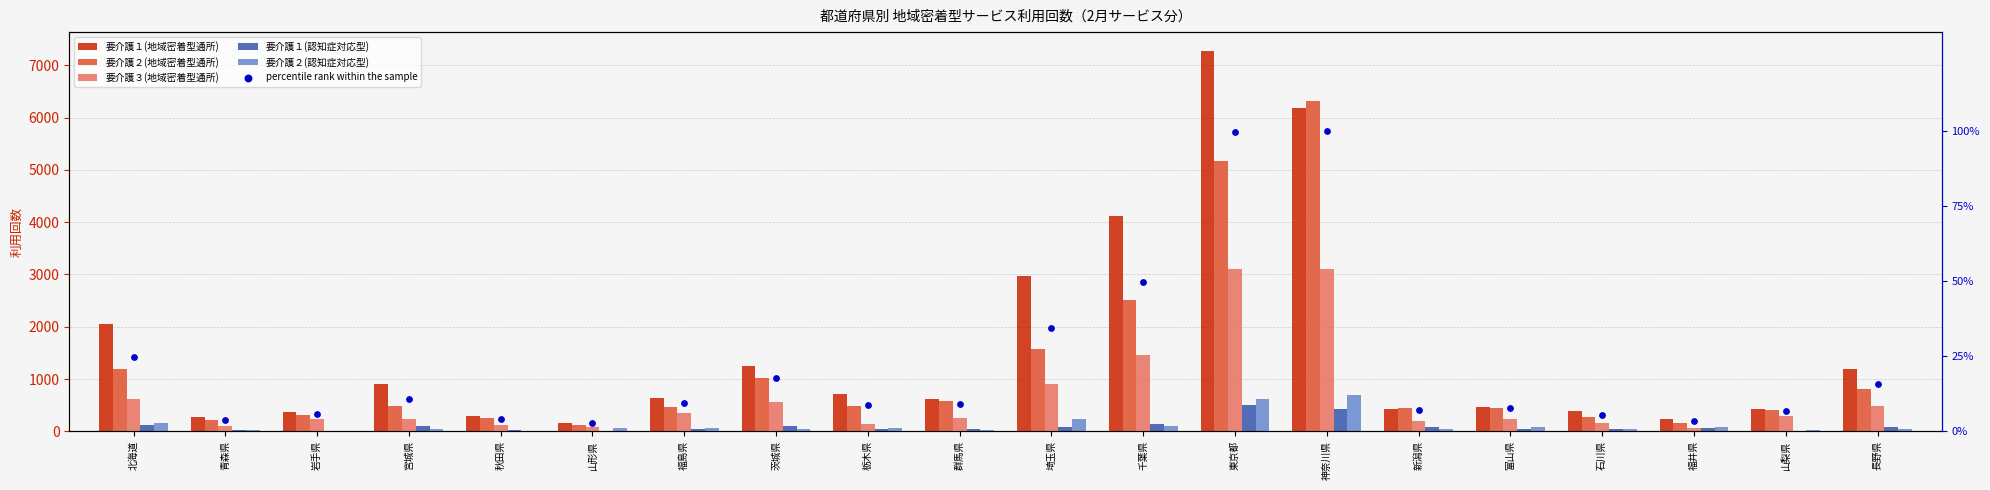

At how many categories does at least one series exceed 4270?

2